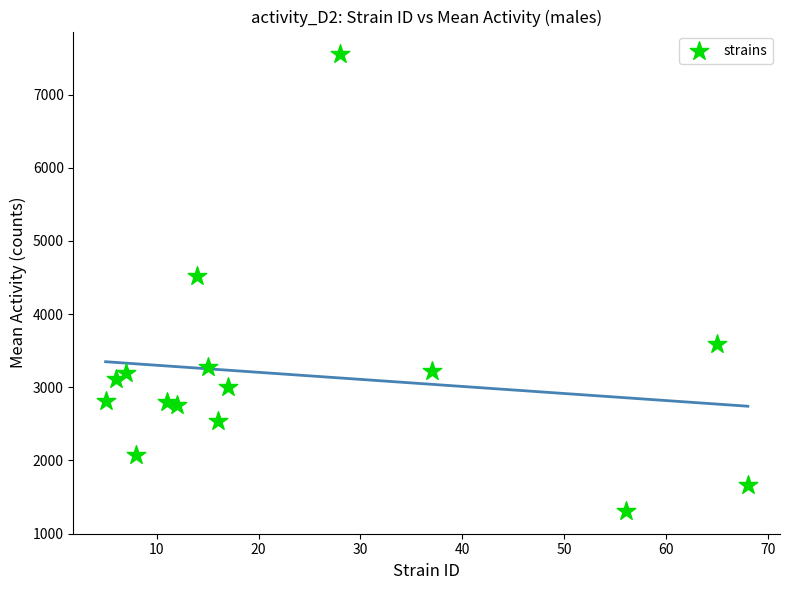

What is the range of X values (max minus min)?

63